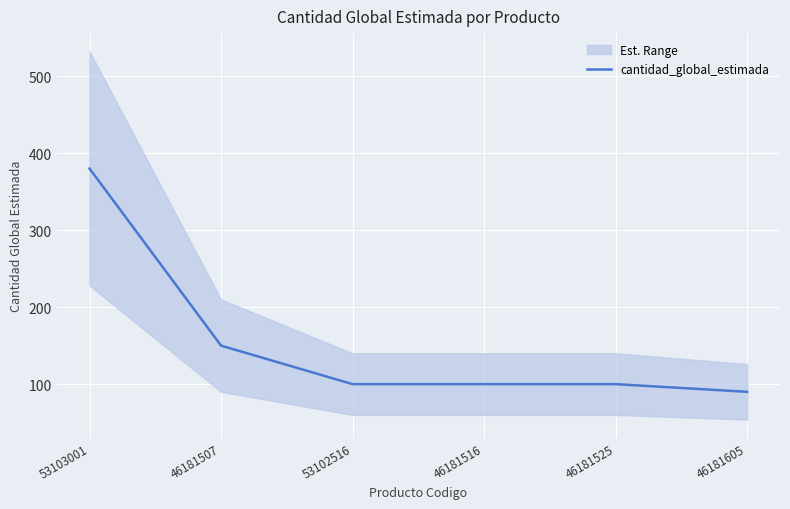

Read the value at 53102516.

100